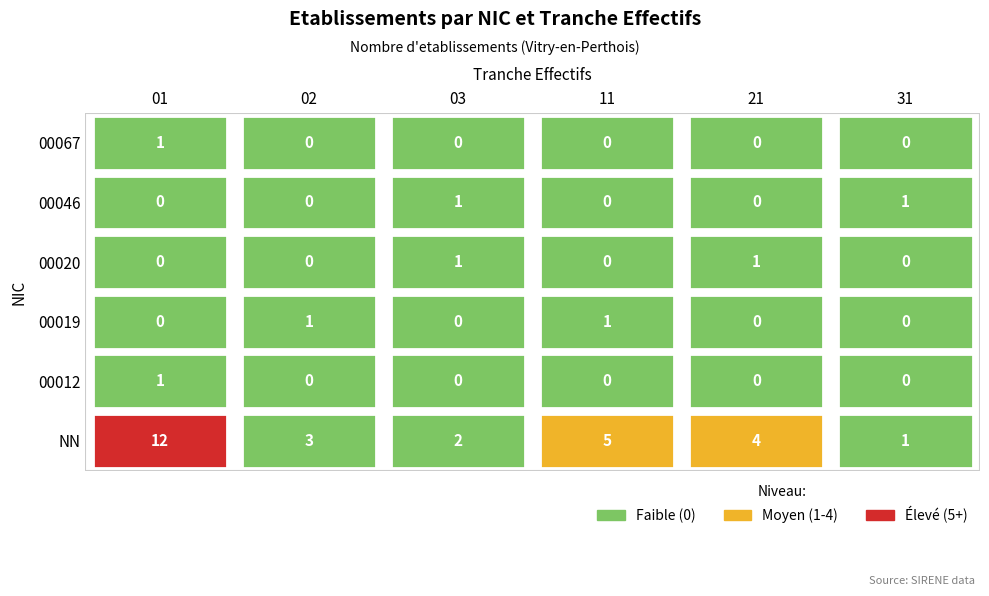

Reading left to right, list all the values displayed in this chart.

NN: 12	3	2	5	4	1
00012: 1	0	0	0	0	0
00019: 0	1	0	1	0	0
00020: 0	0	1	0	1	0
00046: 0	0	1	0	0	1
00067: 1	0	0	0	0	0